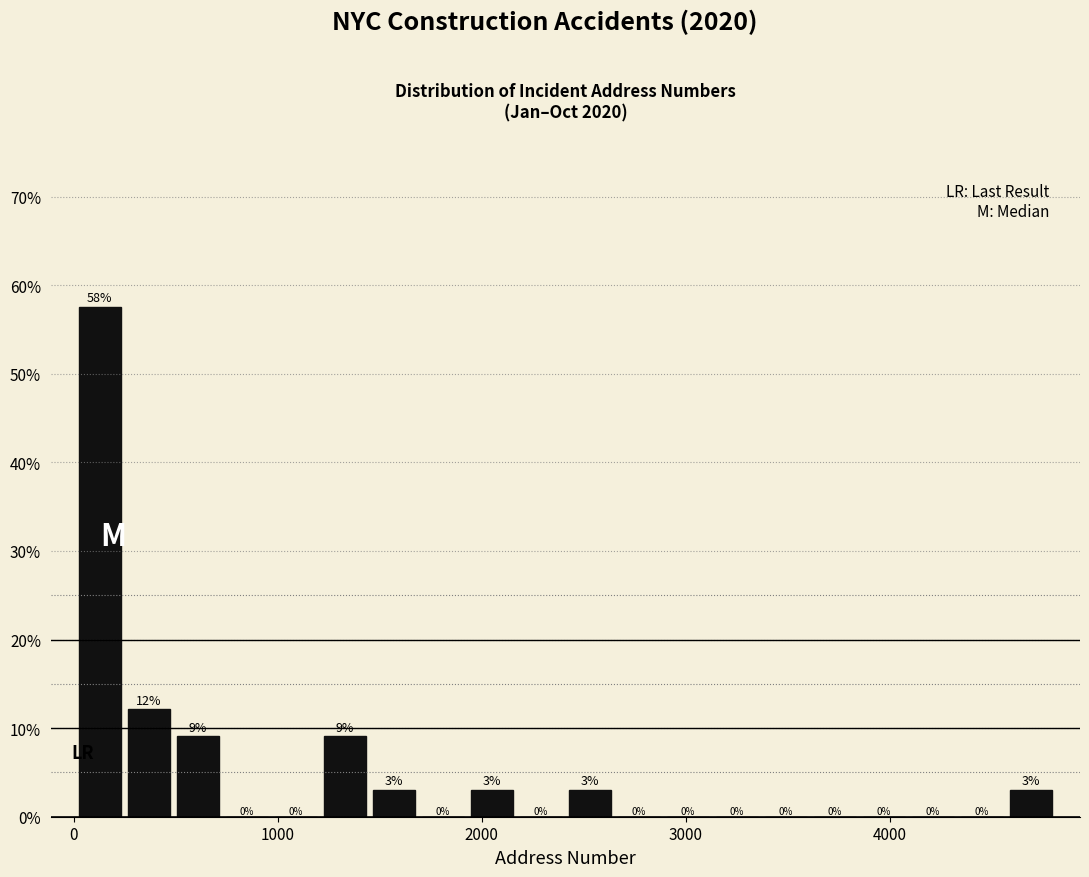

Read against the x-axis, roughly where is the centre of the tallest bar?

100